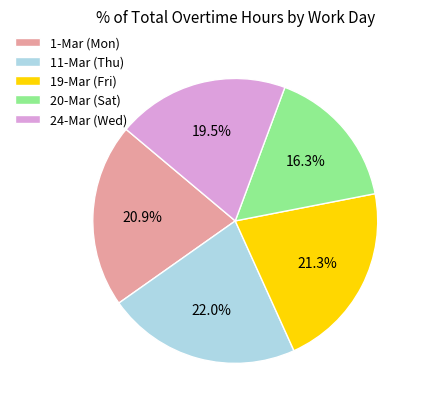

Does any single category account for the majority?

No